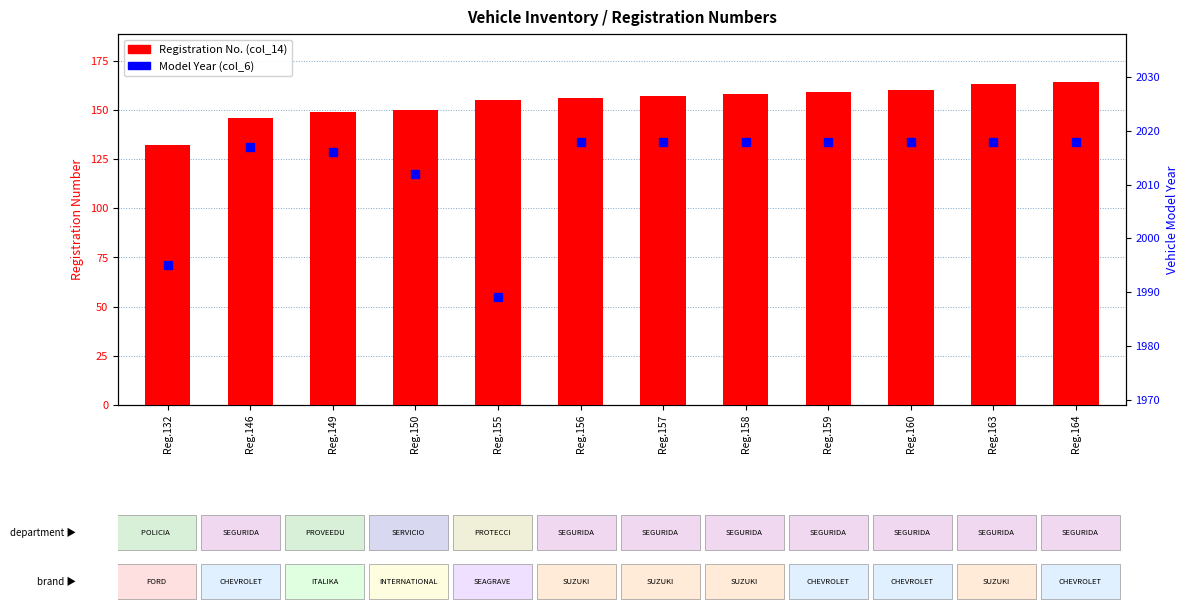

Reading left to right, list all the values displayed in this chart.

Registration No. (col_14): 132	146	149	150	155	156	157	158	159	160	163	164
Model Year (col_6): 1995	2017	2016	2012	1989	2018	2018	2018	2018	2018	2018	2018